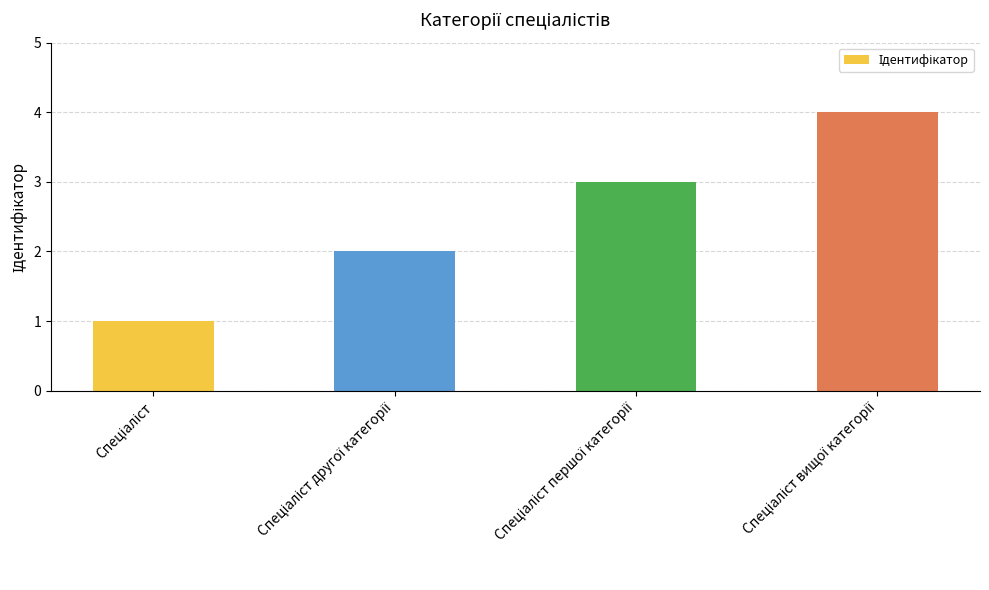

Reading right to left, transcribe all the data shown in this chart.

4	3	2	1